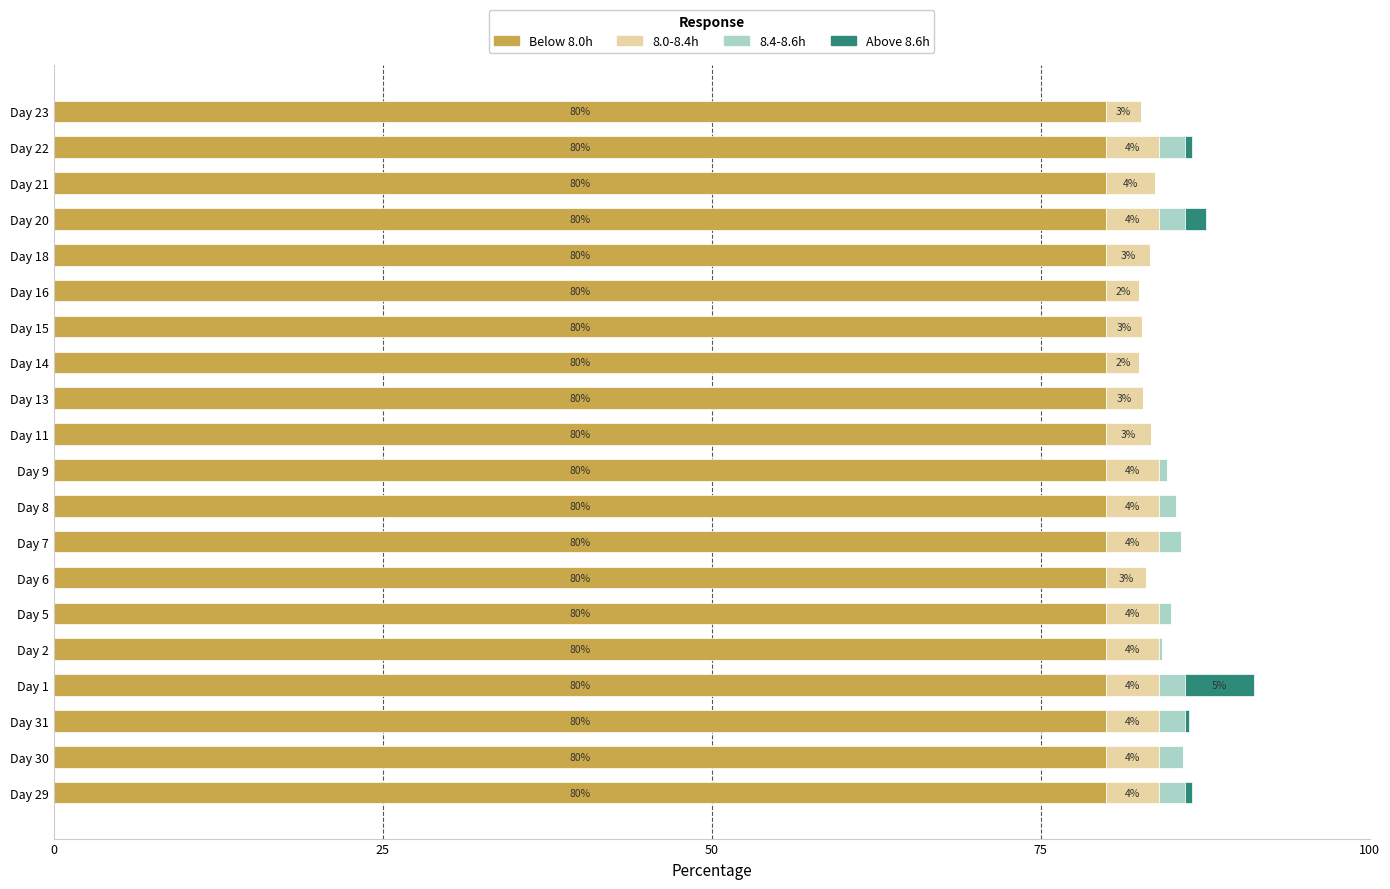

At which category is the sum across all series the highest?

Day 1